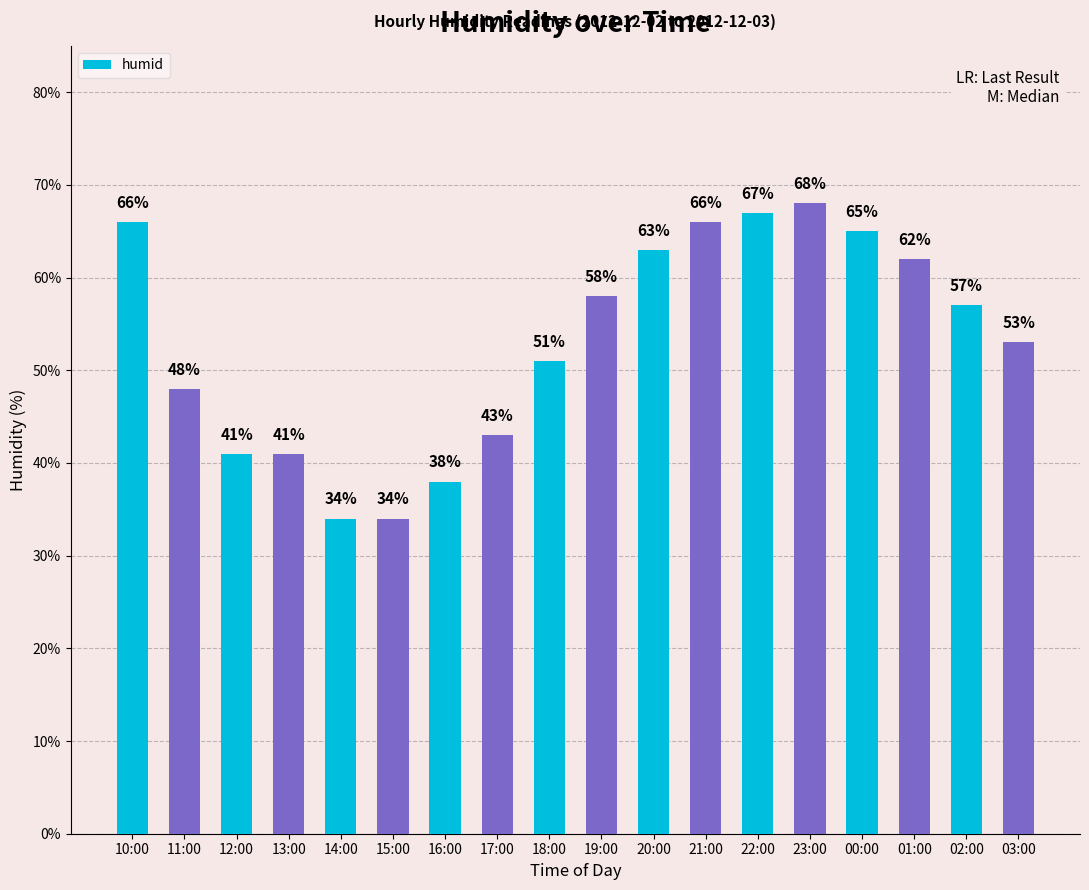

Where does the data first go above 57?

10:00